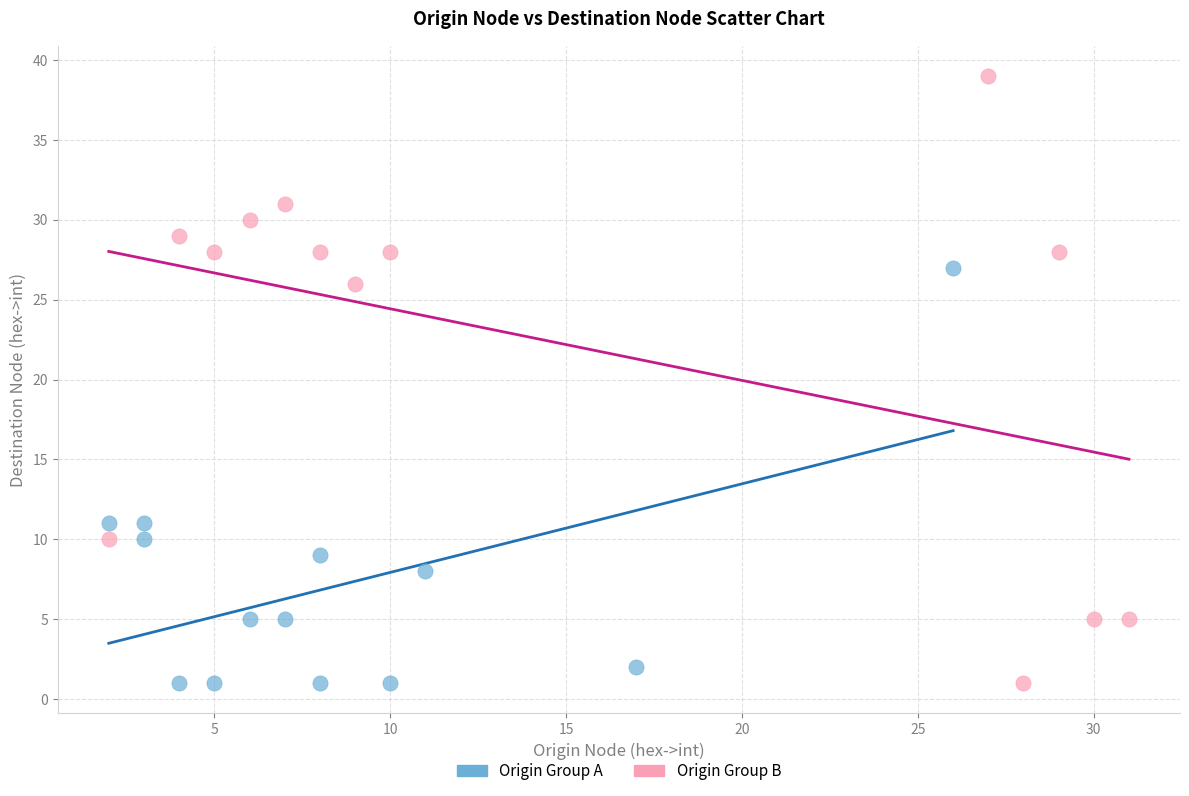

Which series reaches the maximum Y coordinate?

Origin Group B